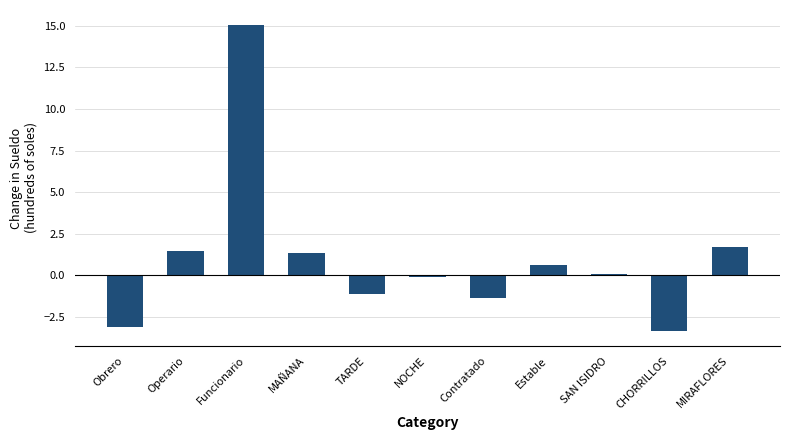

What is the label of the 4th bar from the right?

Estable